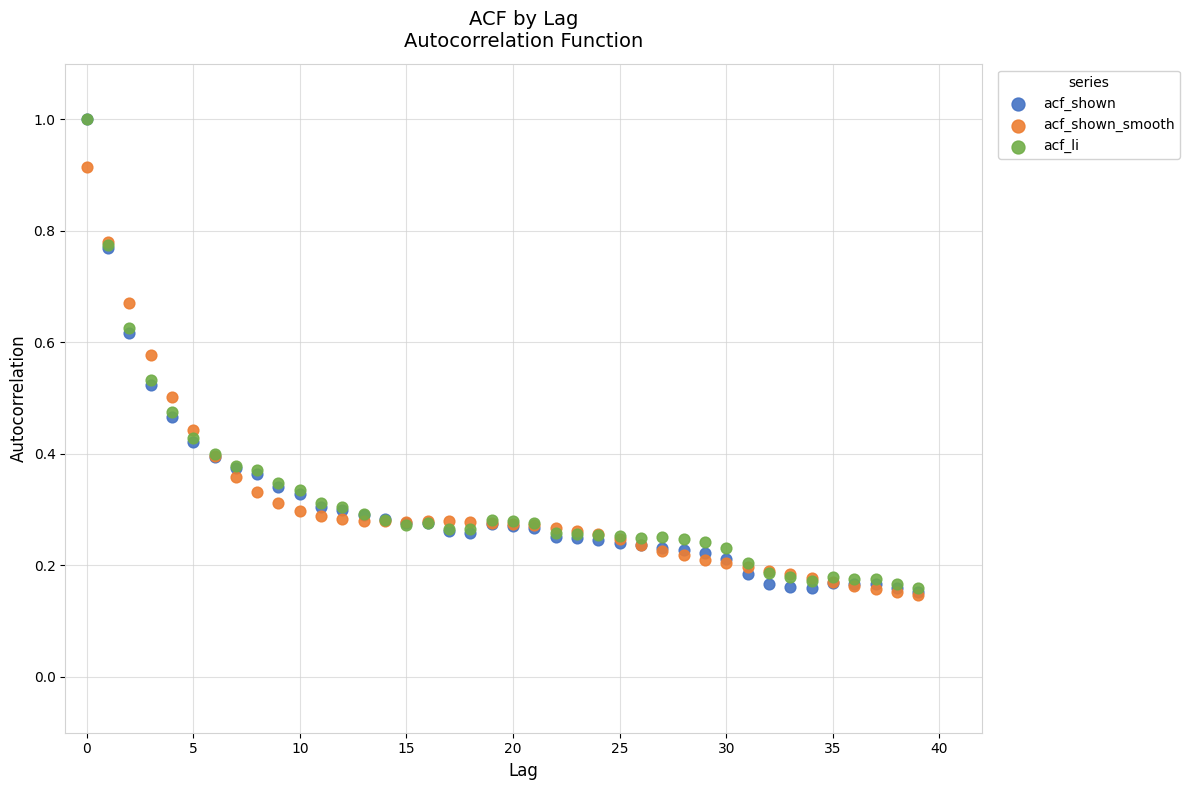

What are all the series names shown in the legend?

acf_shown, acf_shown_smooth, acf_li